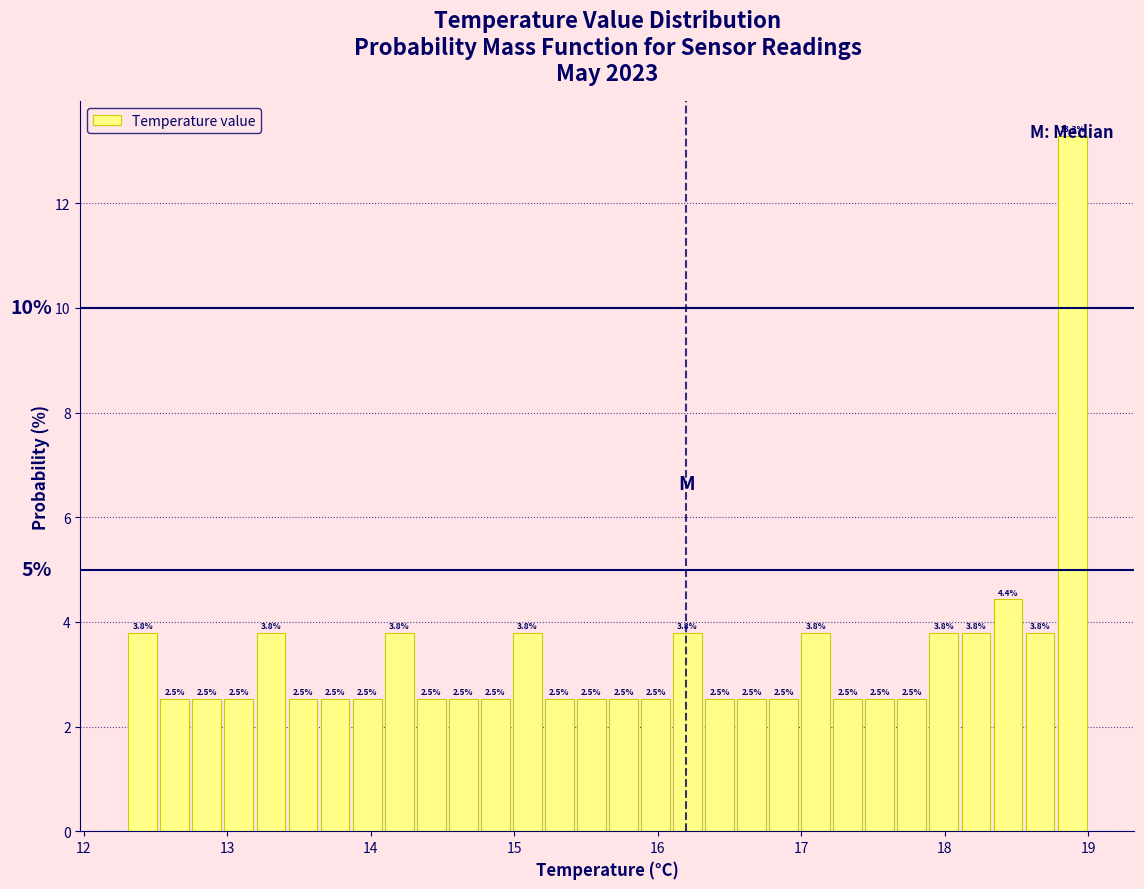

Read against the x-axis, roughly where is the centre of the tallest bar?

18.9